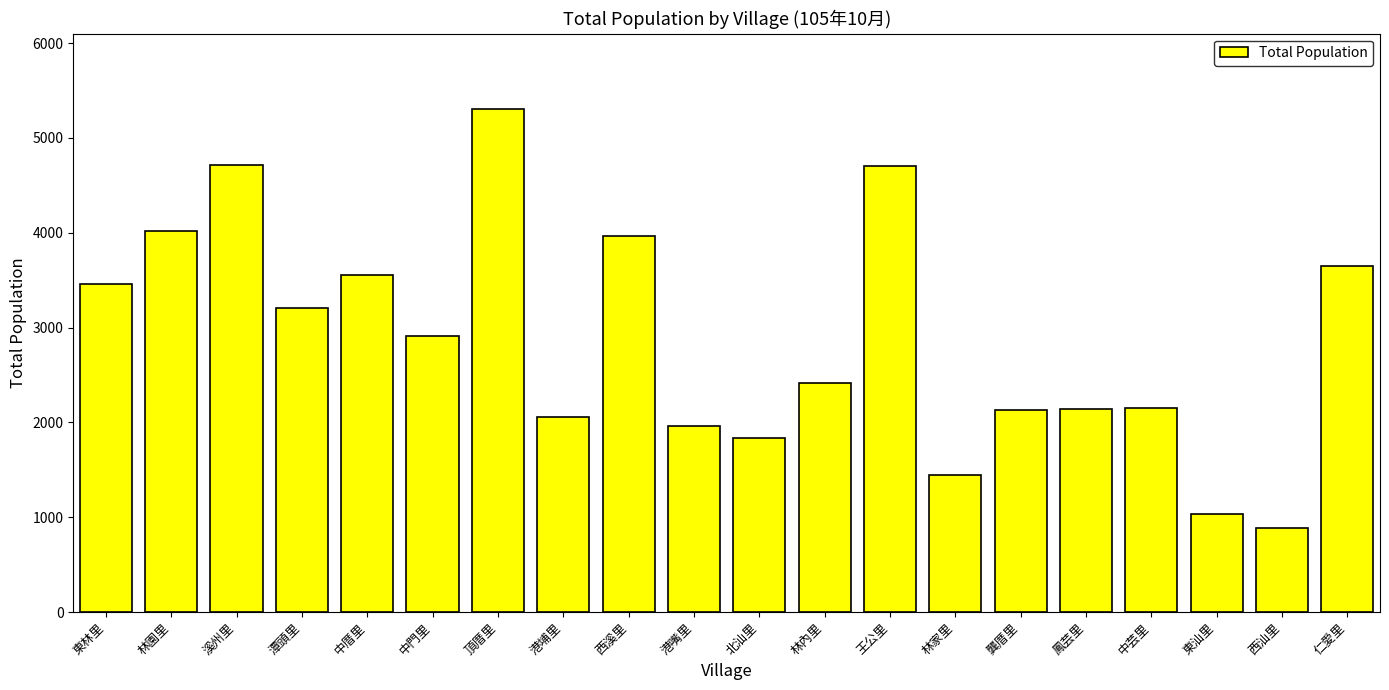

What is the label of the 12th bar from the right?

西溪里